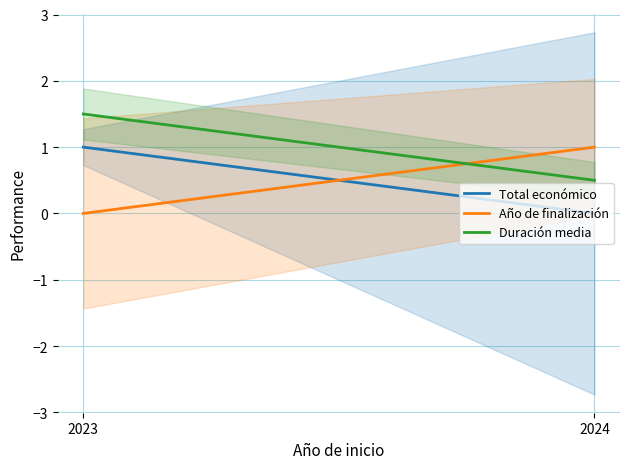

Is the value of Total económico at 2023 greater than the value of Duración media at 2024?

Yes